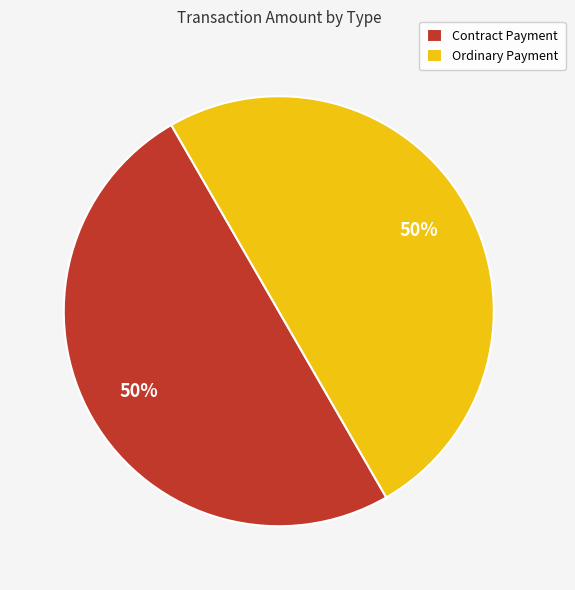

What is the ratio of the value at Ordinary Payment to the value at Contract Payment?

1.0